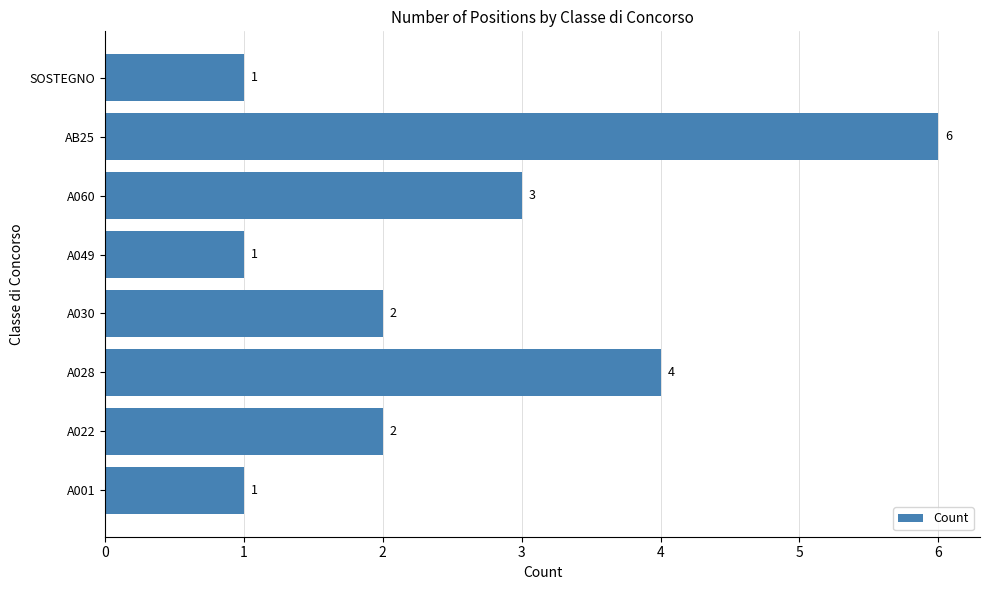

Where is the data nearest to the value 3?

A060